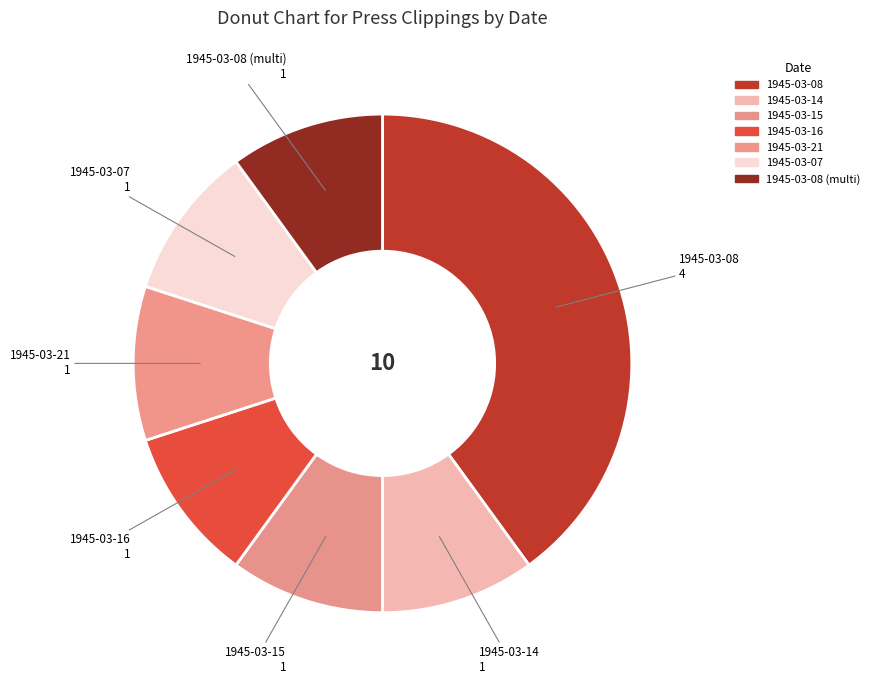

What is the smallest slice in the pie chart?

1945-03-15